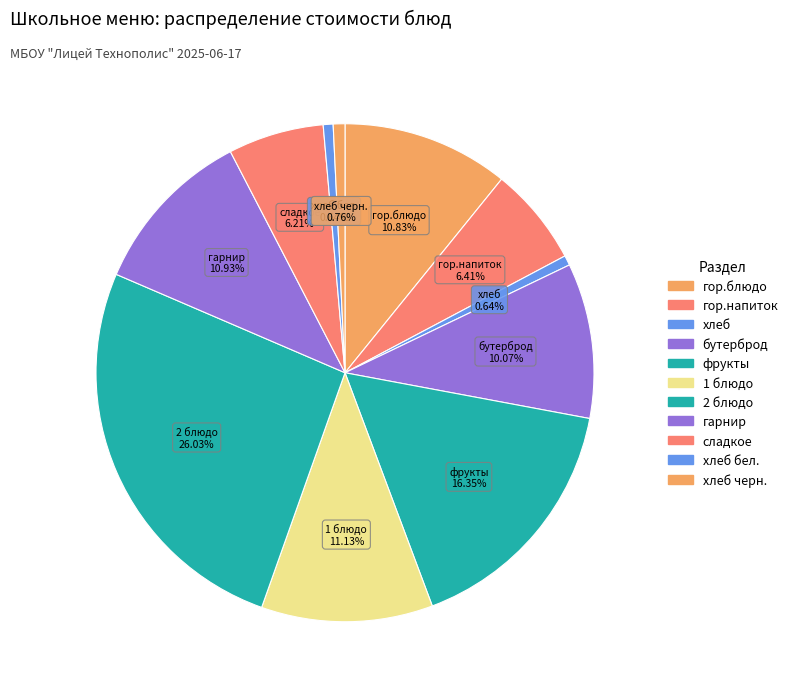

How many segments does this pie chart have?

11